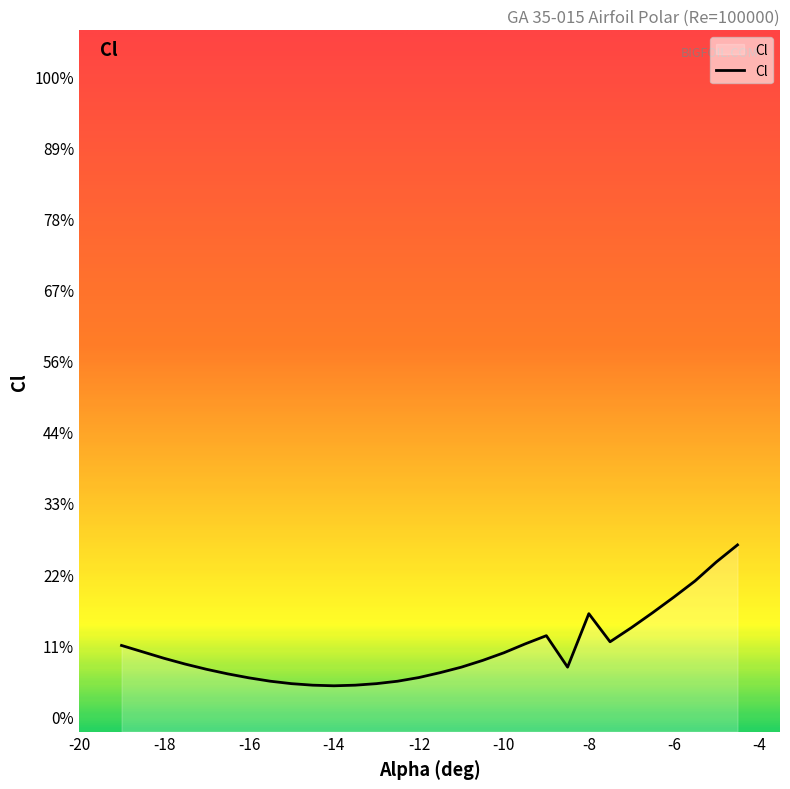

How many lines are shown in the chart?

1